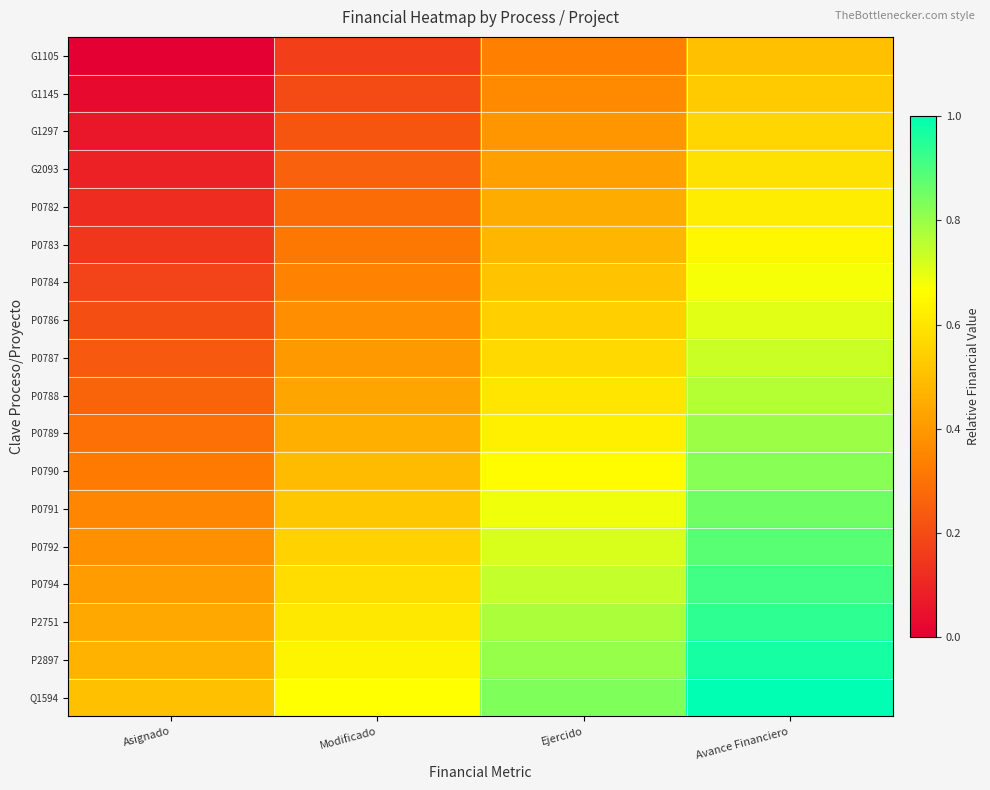

How many distinct data groups are displayed?

18